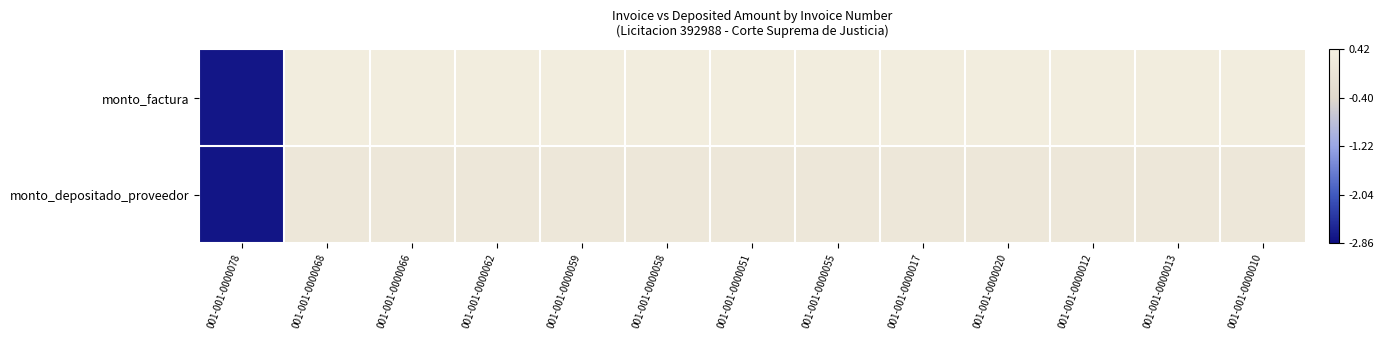

At how many categories does at least one series exceed -1?

12